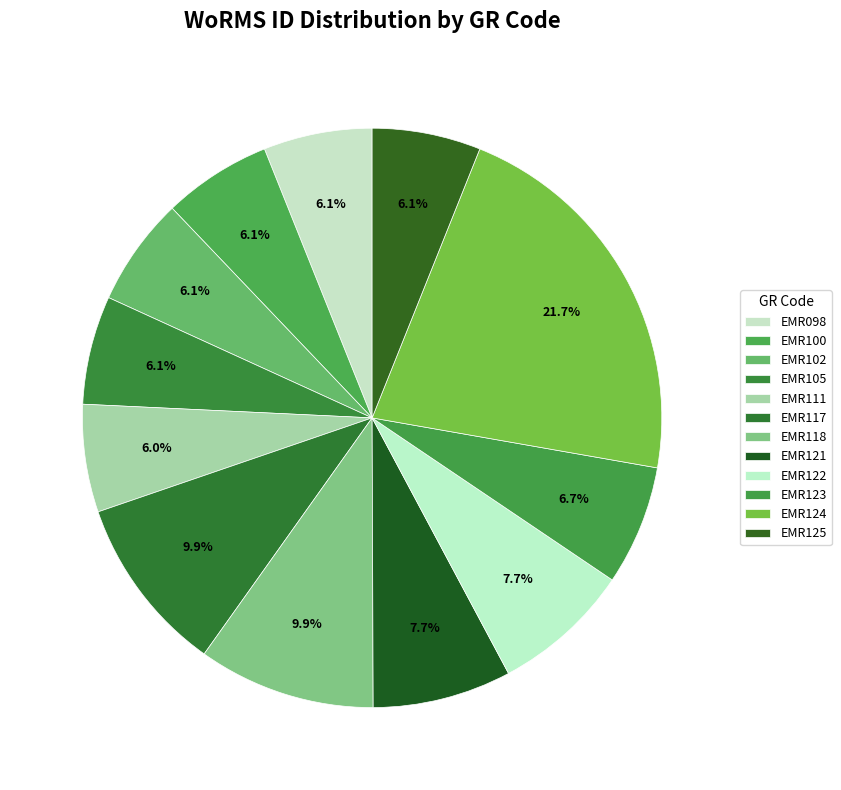

The EMR124 slice represents 36% of the pie. True or false?

False